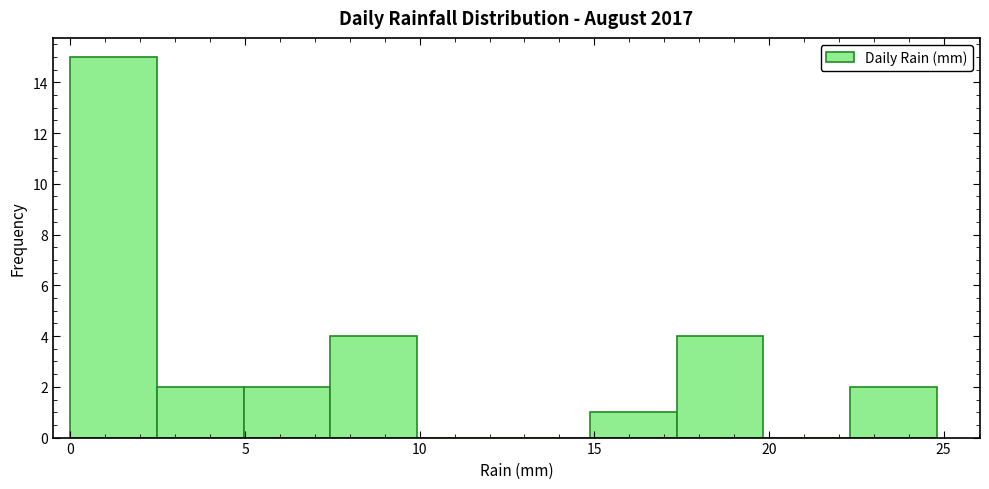

Reading left to right, transcribe this chart: for each bar, give the range it covers on the x-axis and its height. Neither the bar edges nor the heights are printed on the chart, so give them approximately, as read against the axes.

0.0 to 2.5: 15
2.5 to 5.0: 2
5.0 to 7.5: 2
7.5 to 10.0: 4
10.0 to 12.5: 0
12.5 to 15.0: 0
15.0 to 17.5: 1
17.5 to 20.0: 4
20.0 to 22.5: 0
22.5 to 25.0: 2